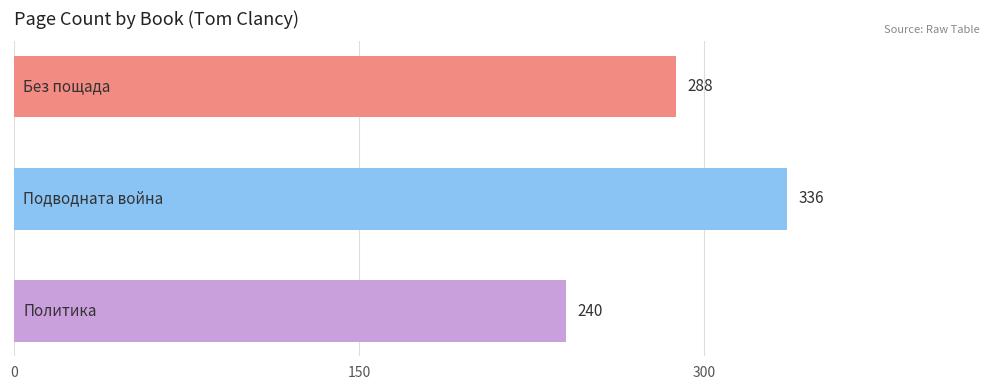

What is the maximum value shown in the chart?

336